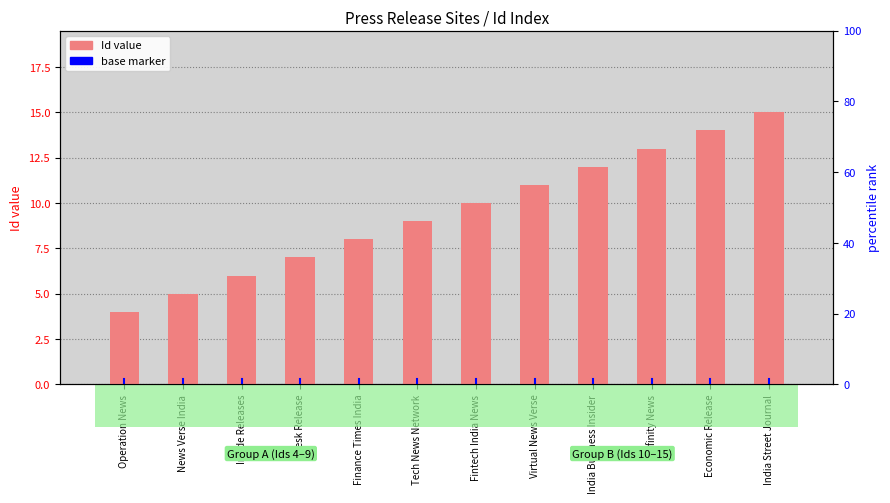

Which category has the highest value across all series?

India Street Journal